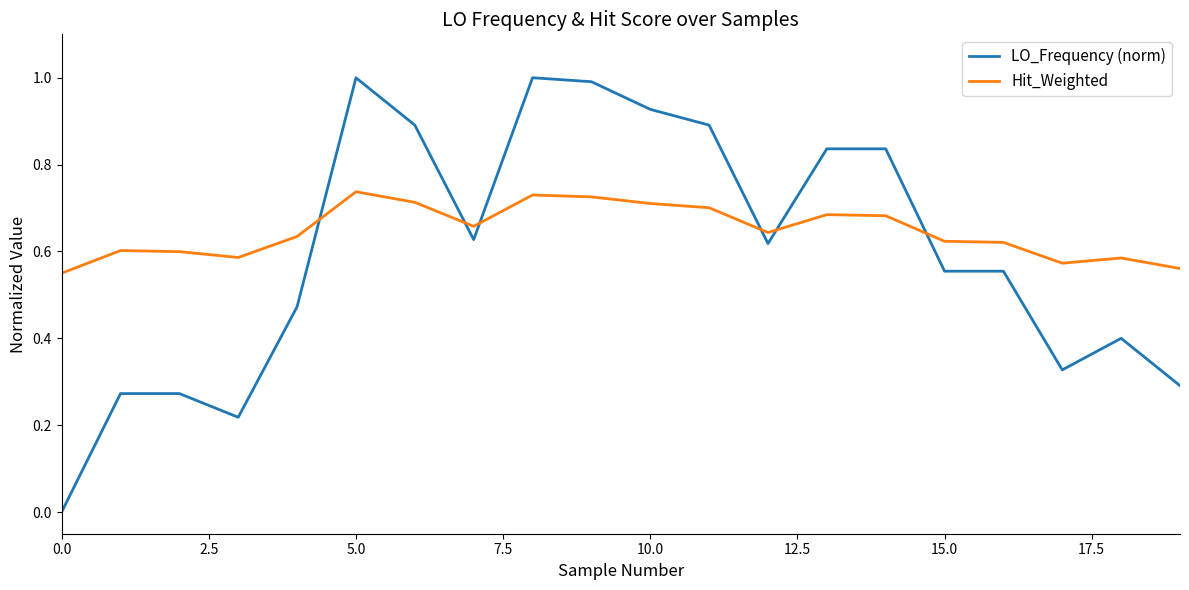

Rank the series by their maximum value, from lowest to highest.

Hit_Weighted, LO_Frequency (norm)